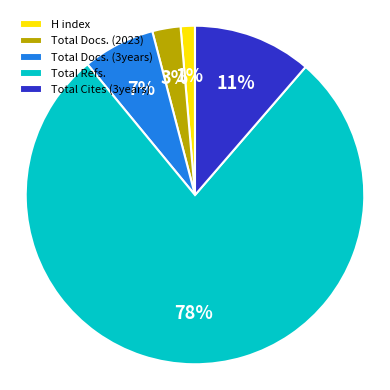

To the nearest percent, what is the difference between the Total Refs. and Total Docs. (2023) slice percentages?

75%